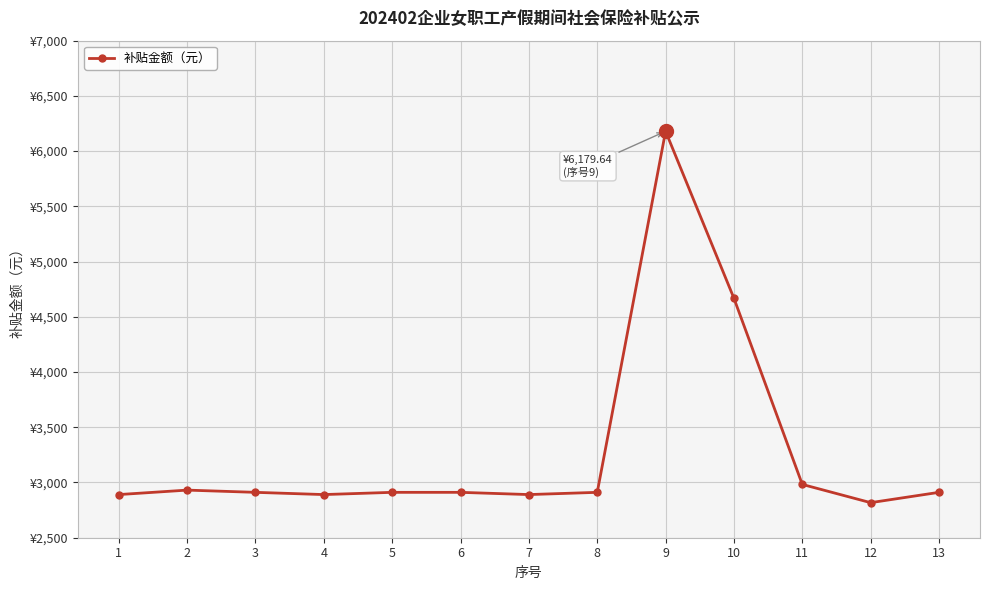

What is the smallest value displayed?

2817.4